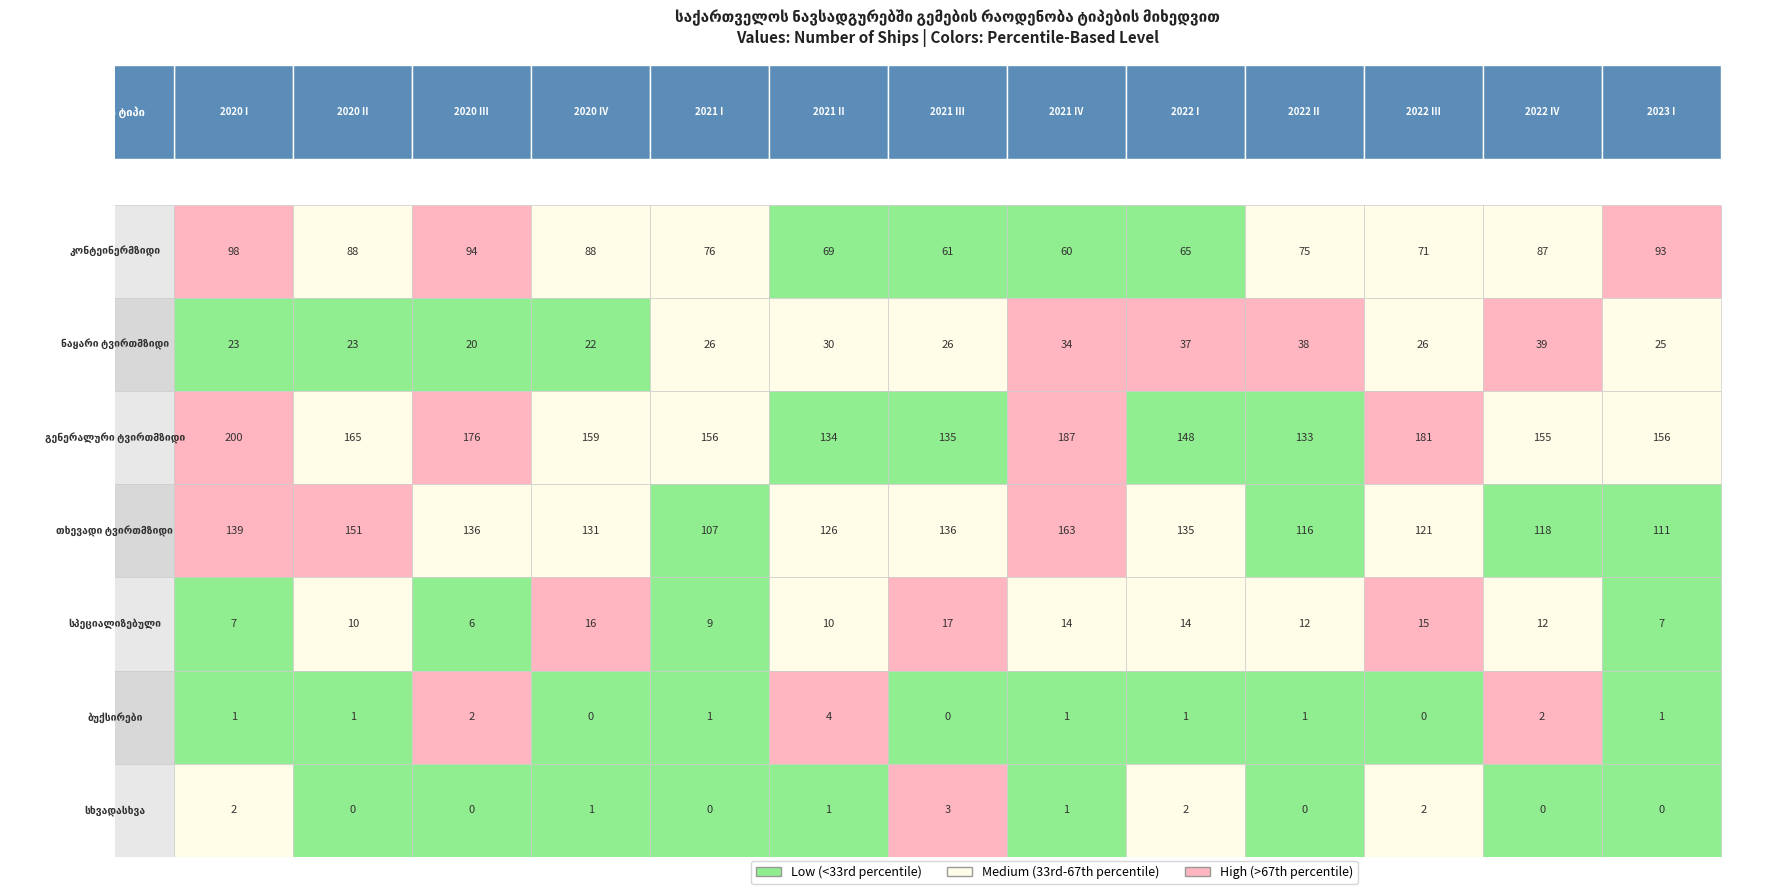

What is the maximum value for ბუქსირები?

4